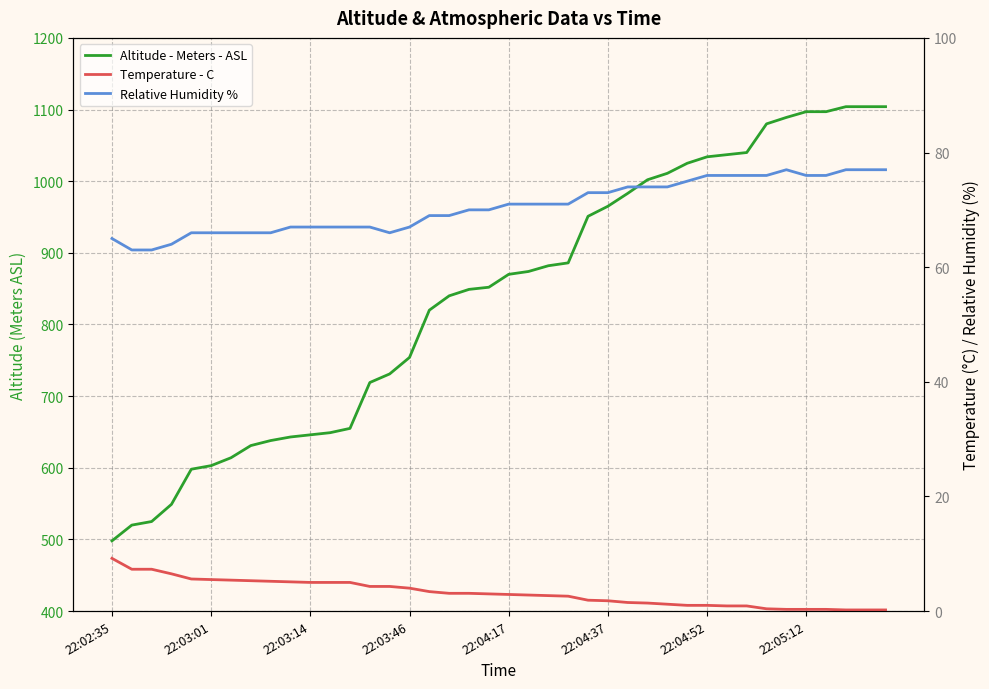

What is the label of the 26th point from the right?

14